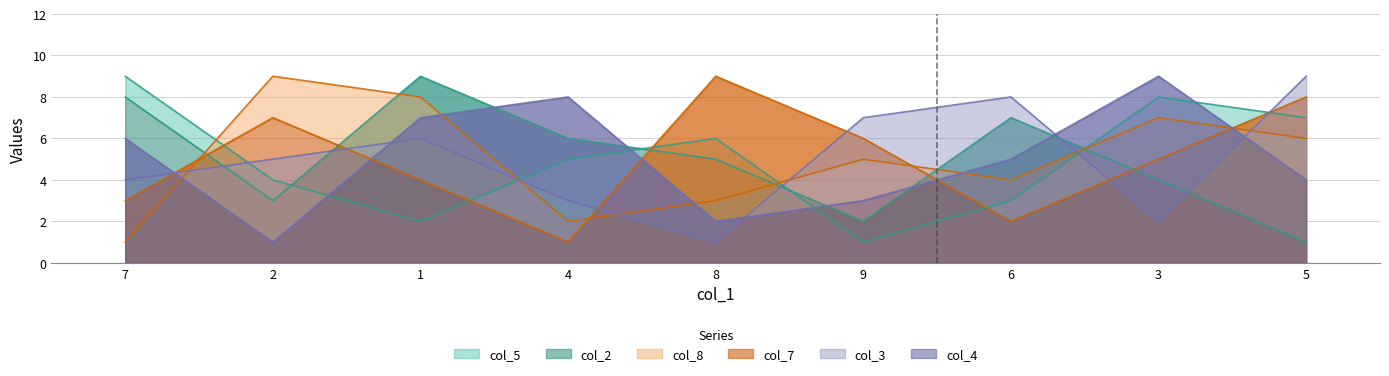

True or false: col_8 and col_5 intersect in this chart.

True